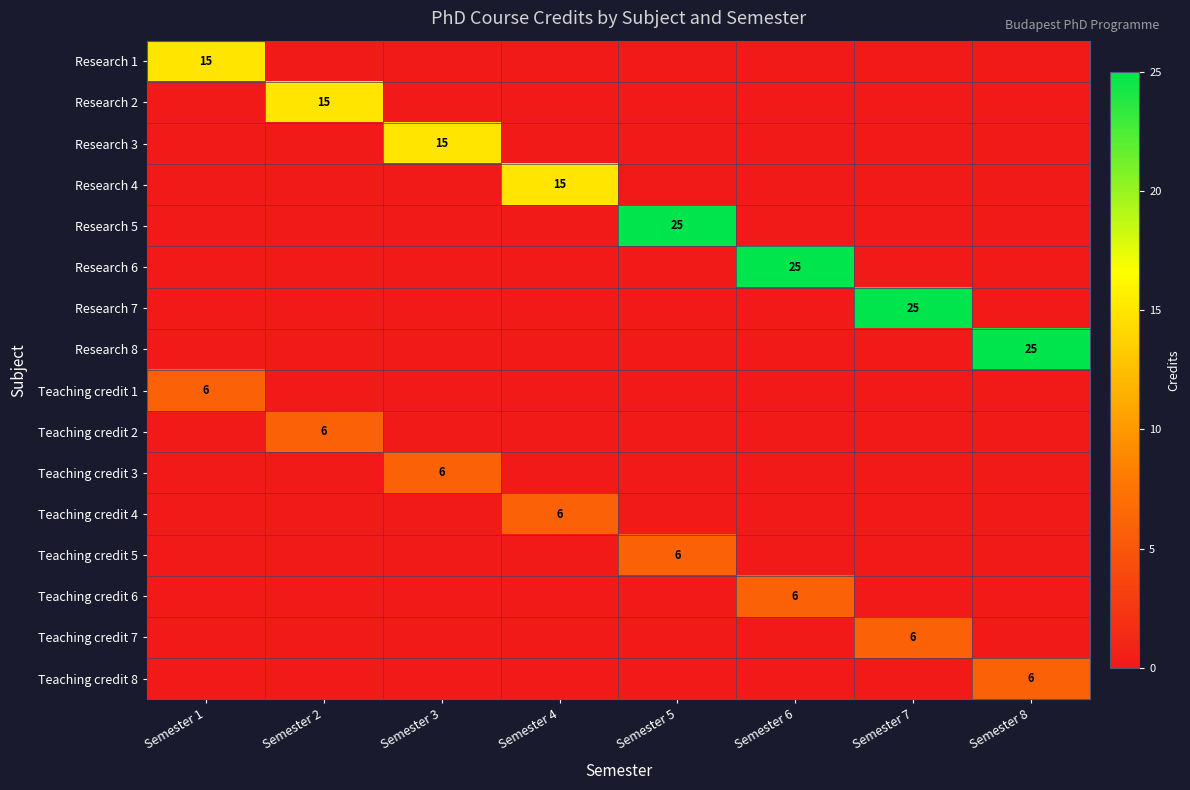

True or false: Teaching credit 5 has a value of 9 at Semester 5.

False